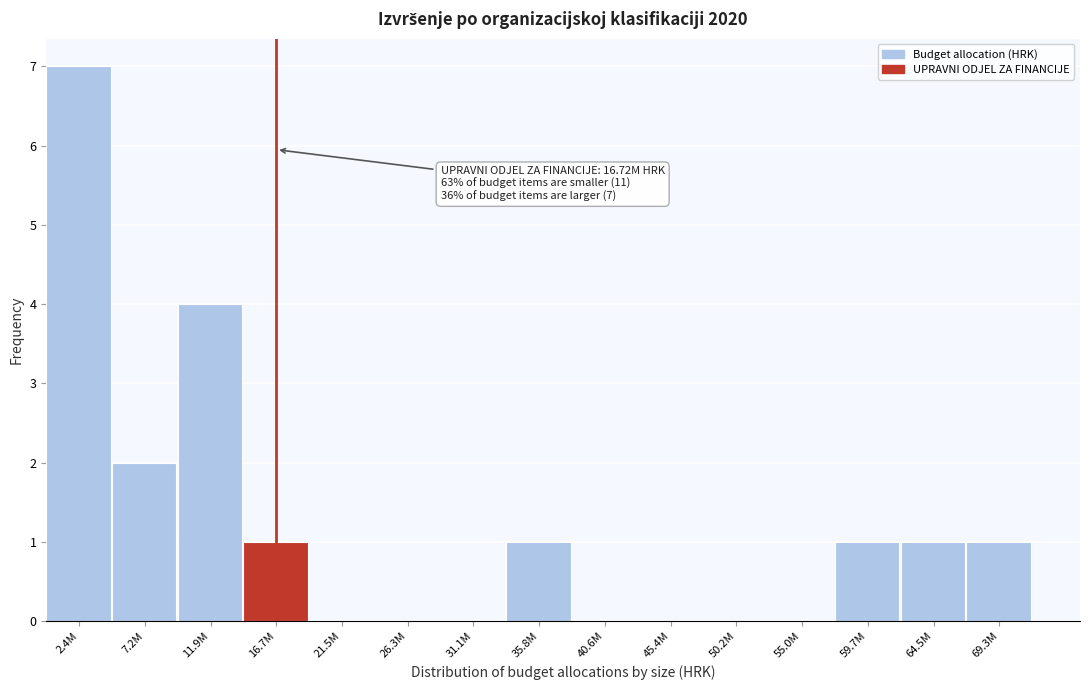

Reading left to right, transcribe all the data shown in this chart.

2.4M=7	7.2M=2	11.9M=4	16.7M=1	21.5M=0	26.3M=0	31.1M=0	35.8M=1	40.6M=0	45.4M=0	50.2M=0	55.0M=0	59.7M=1	64.5M=1	69.3M=1